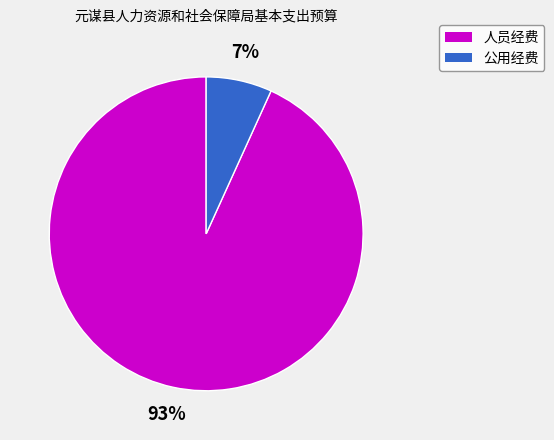

To the nearest percent, what is the average slice percentage?

50%